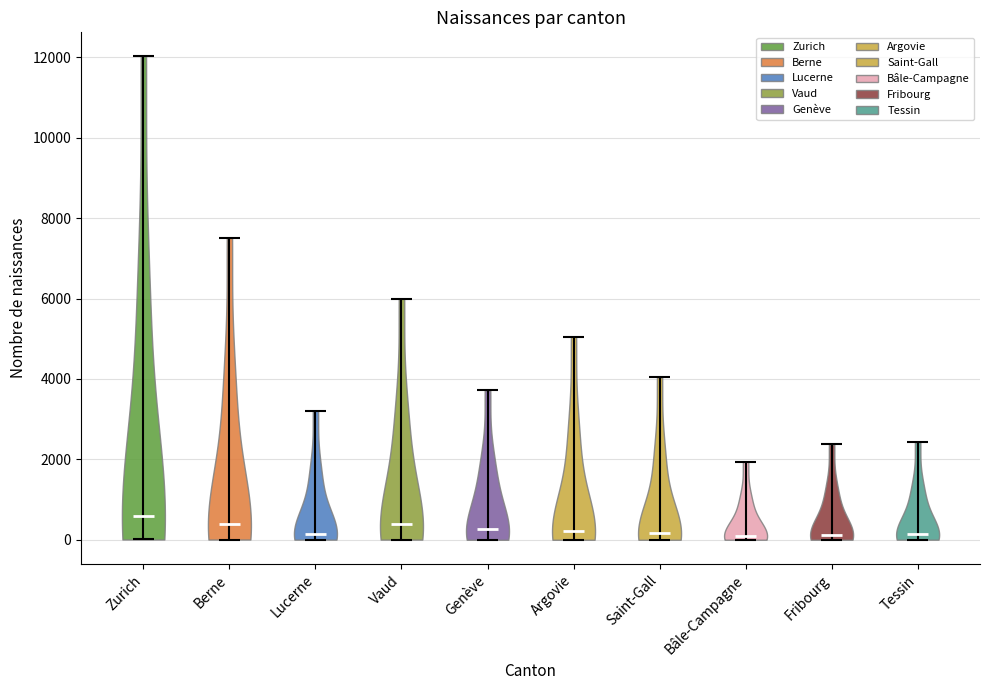

Reading left to right, read every violin against the y-axis: where its median line is, and the lowest and highest points it reaches. The values are not printed on the chart, so give them approximately, as read against the axis.

Zurich: median line 600, lowest point 0, highest point 12000
Berne: median line 400, lowest point 0, highest point 7600
Lucerne: median line 200, lowest point 0, highest point 3200
Vaud: median line 400, lowest point 0, highest point 6000
Genève: median line 200, lowest point 0, highest point 3800
Argovie: median line 200, lowest point 0, highest point 5000
Saint-Gall: median line 200, lowest point 0, highest point 4000
Bâle-Campagne: median line 200, lowest point 0, highest point 2000
Fribourg: median line 200, lowest point 0, highest point 2400
Tessin: median line 200, lowest point 0, highest point 2400